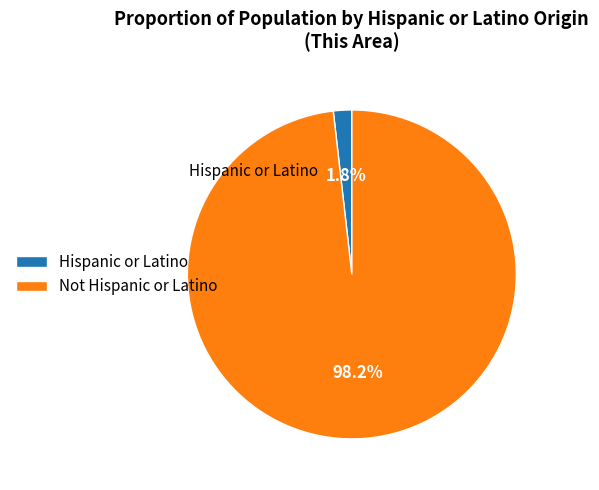

Which category has the biggest portion of the pie?

Not Hispanic or Latino